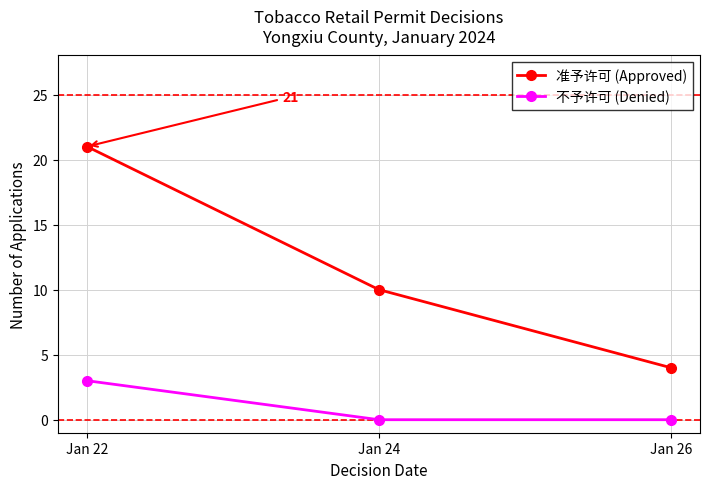

How many lines are shown in the chart?

2